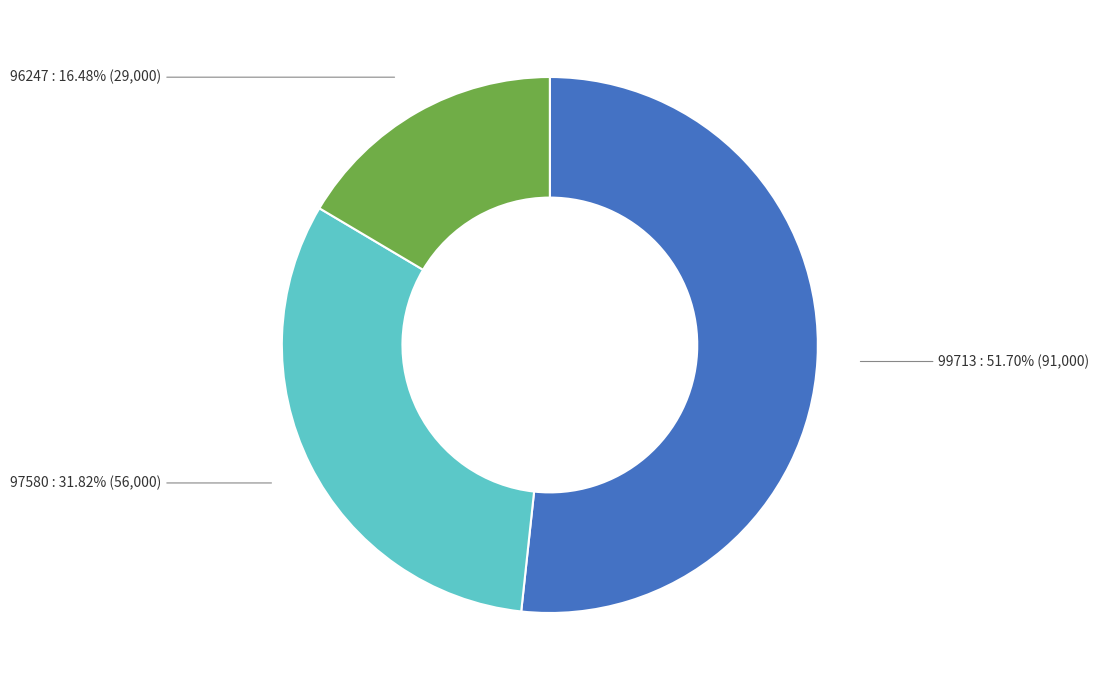

What is the largest slice in the pie chart?

99713